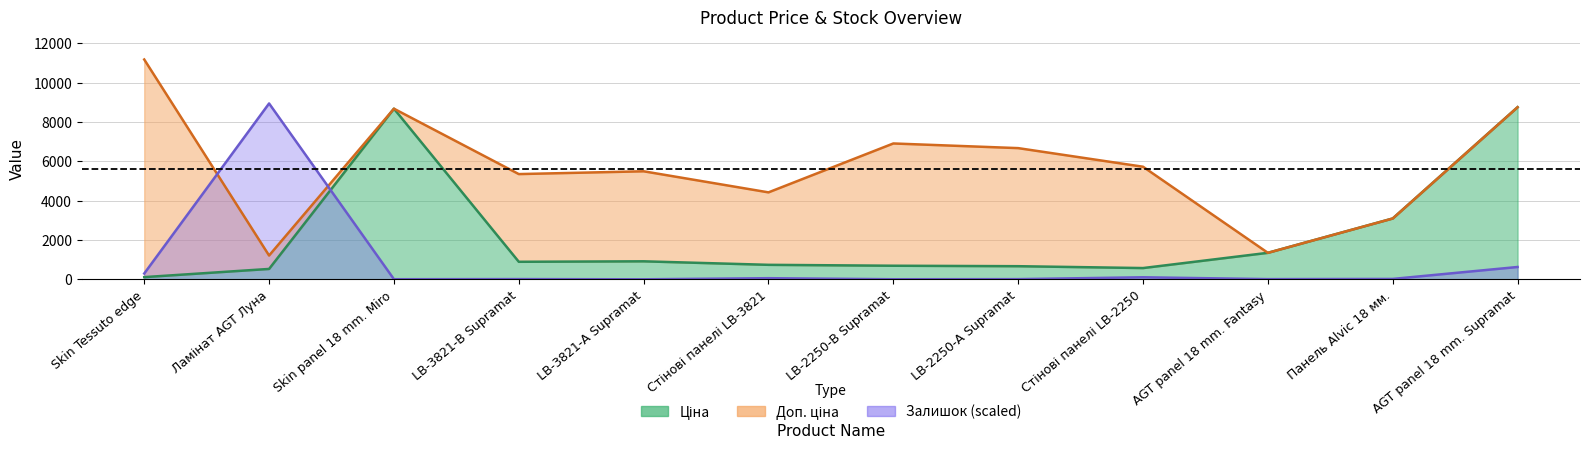

At which label does Ціна first exceed 892?

Skin panel 18 mm. Miro